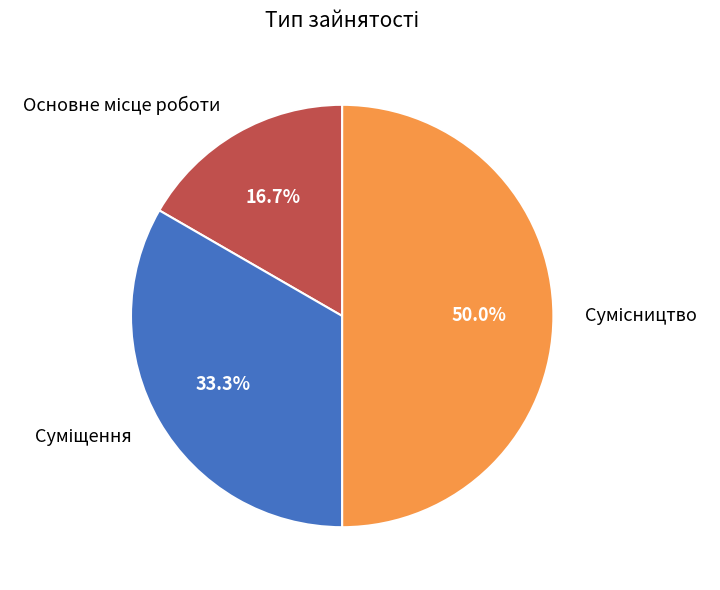

How many segments does this pie chart have?

3